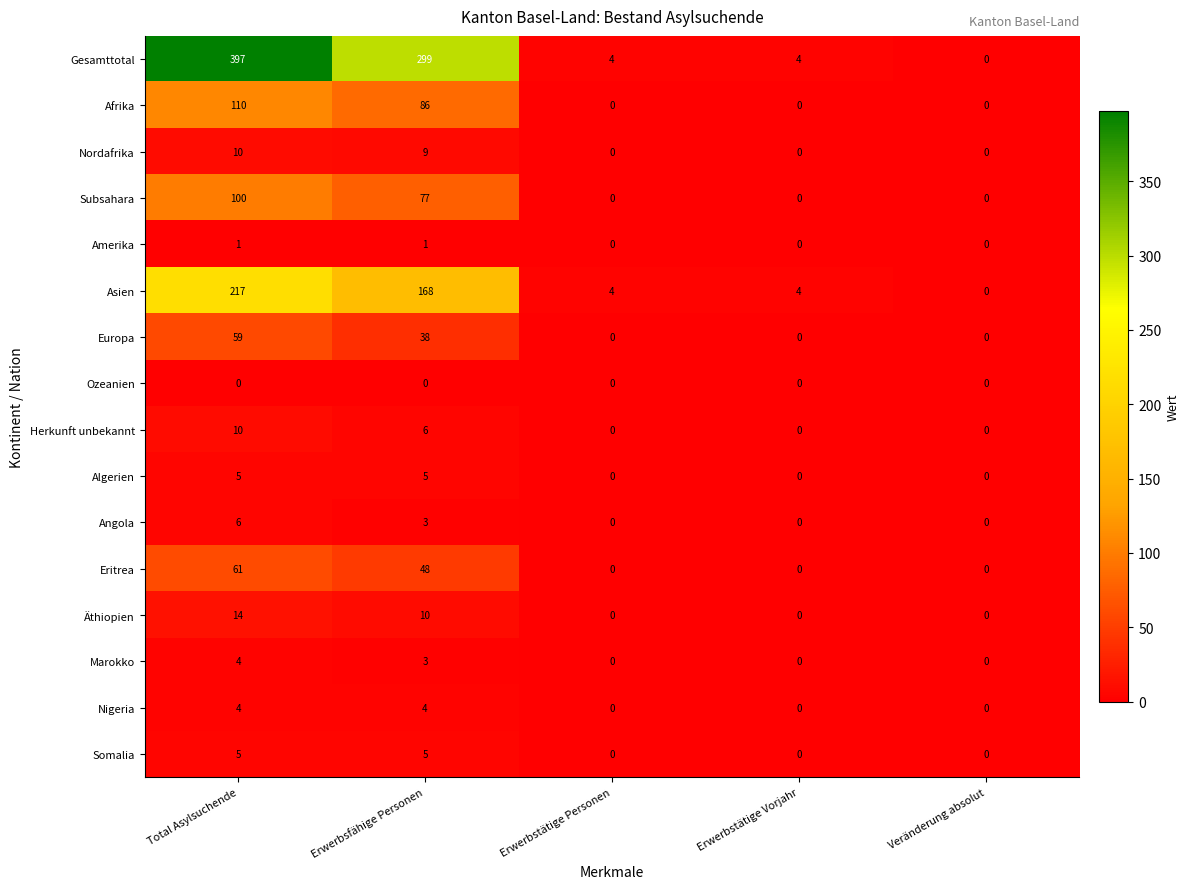

What is the spread (max minus min) of values at Erwerbsfähige Personen?

299